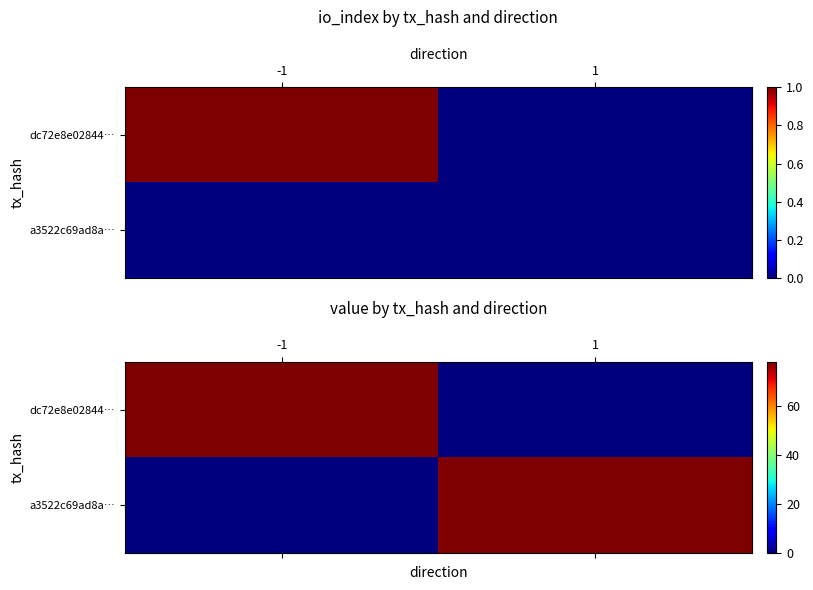

Which series has the widest spread of values?

dc72e8e02844…